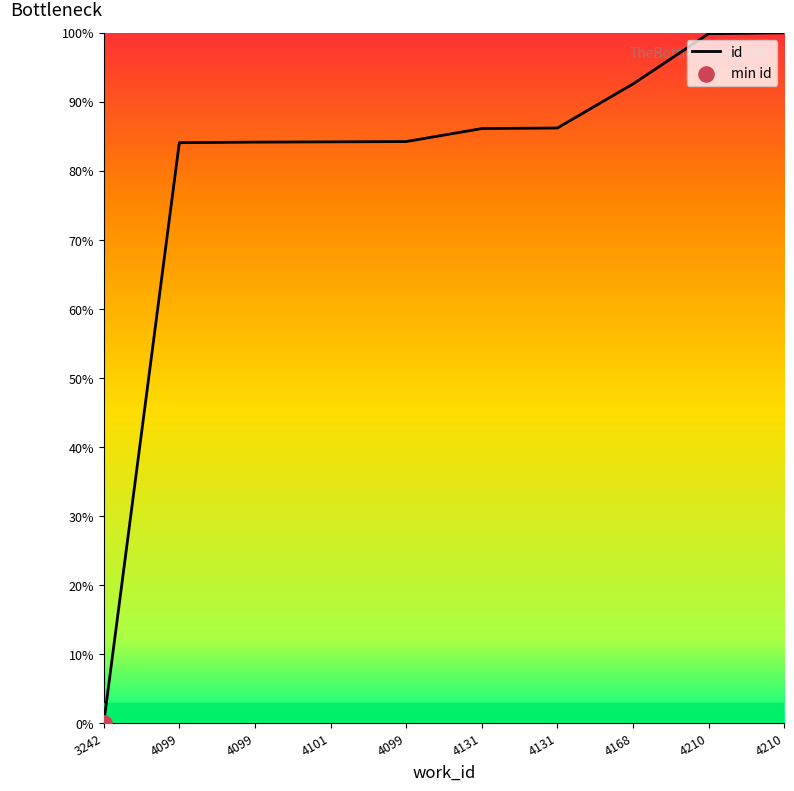

Between 4101 and 4210, which is larger?

4210